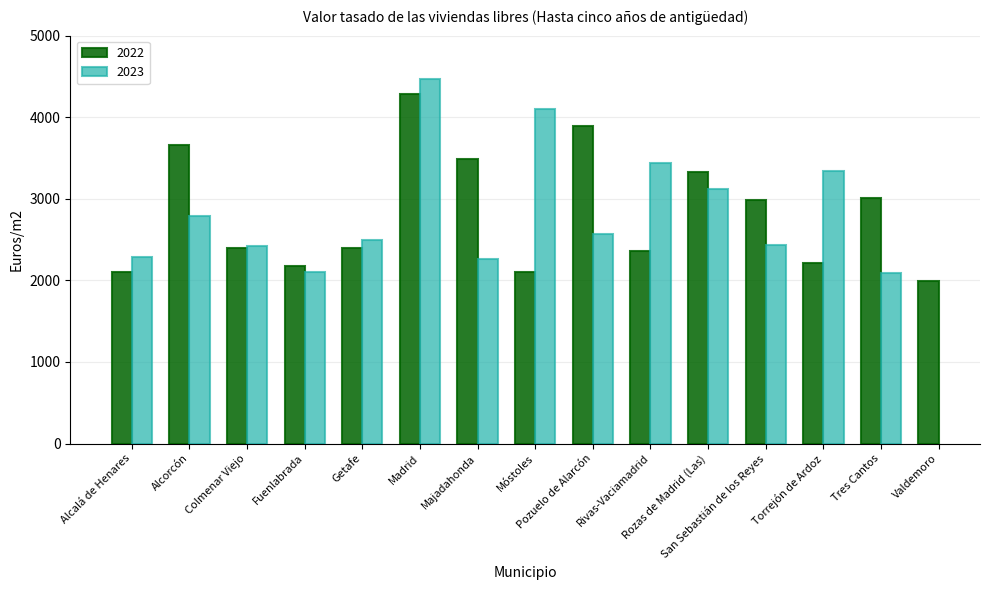

What position from the right is Alcorcón?

14